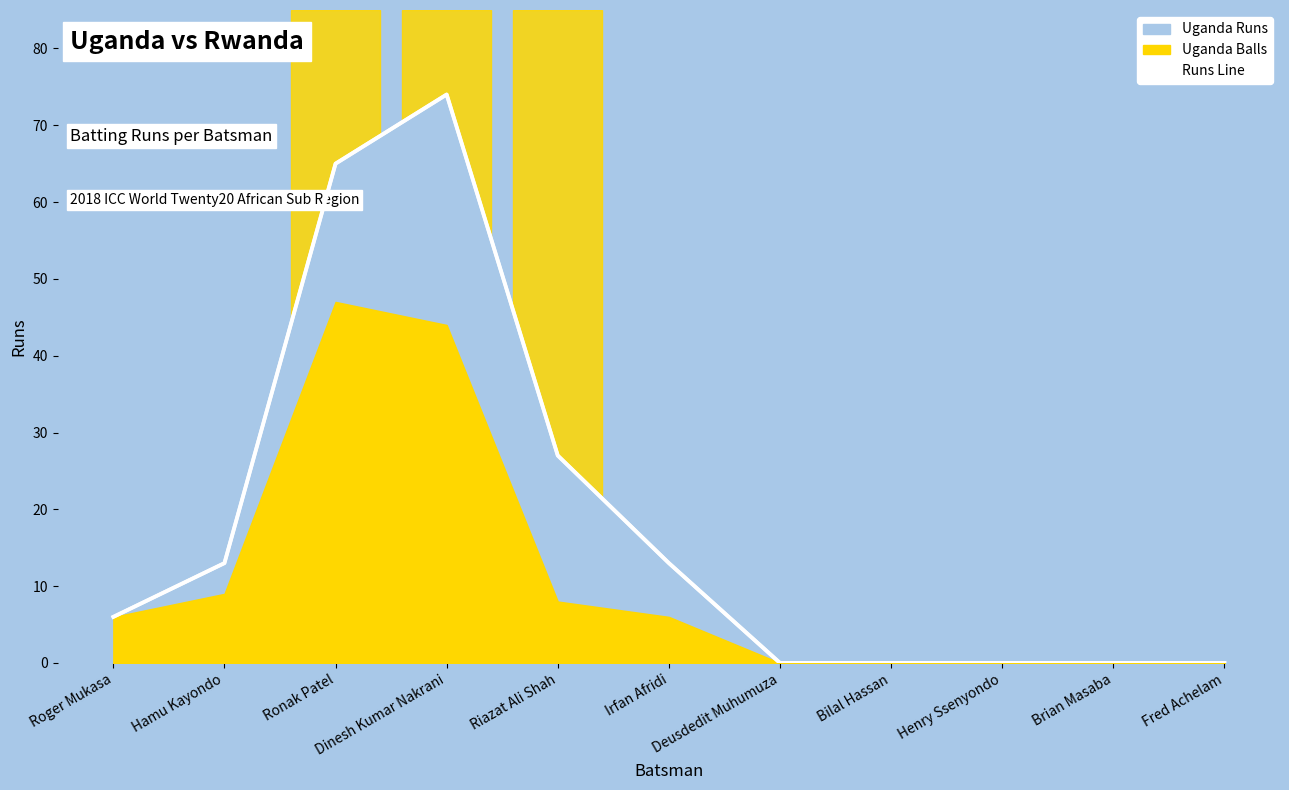

Between Dinesh Kumar Nakrani and Hamu Kayondo, which is larger?

Dinesh Kumar Nakrani